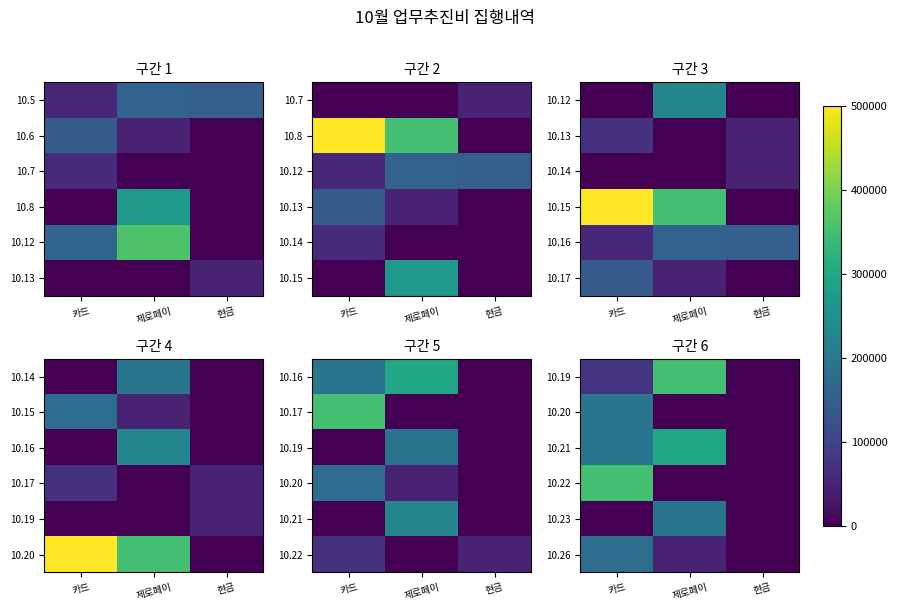

How many 10.19 values are between 0 and 350000?

3